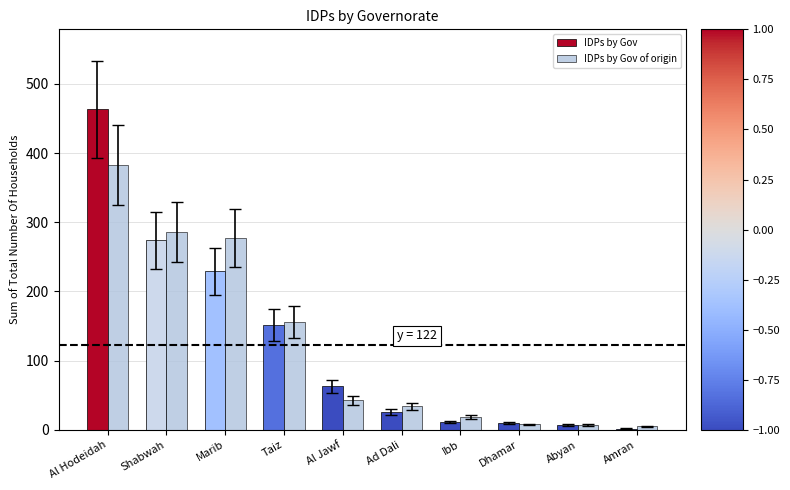

Which category has the lowest value across all series?

Amran